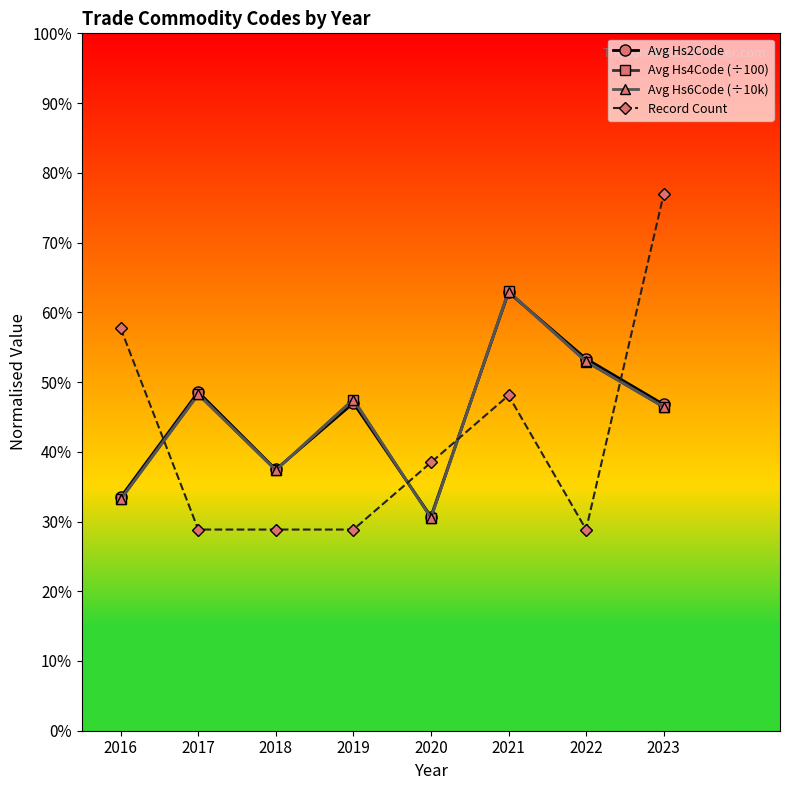

Where is the first local maximum for Avg Hs6Code (÷10k)?

2017